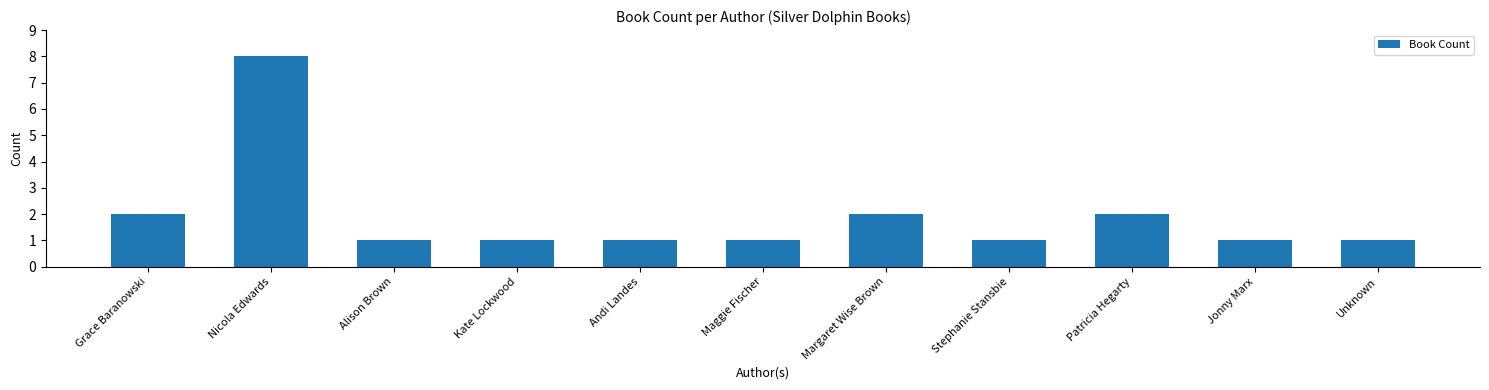

At which category does the chart reach its peak across all series?

Nicola Edwards